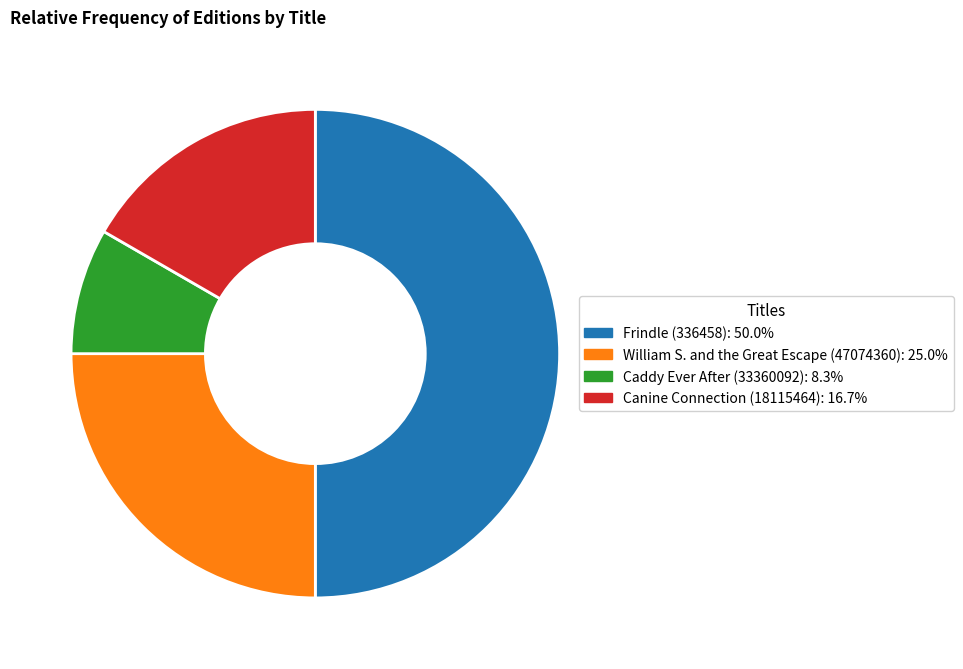

Count the number of slices in the pie.

4